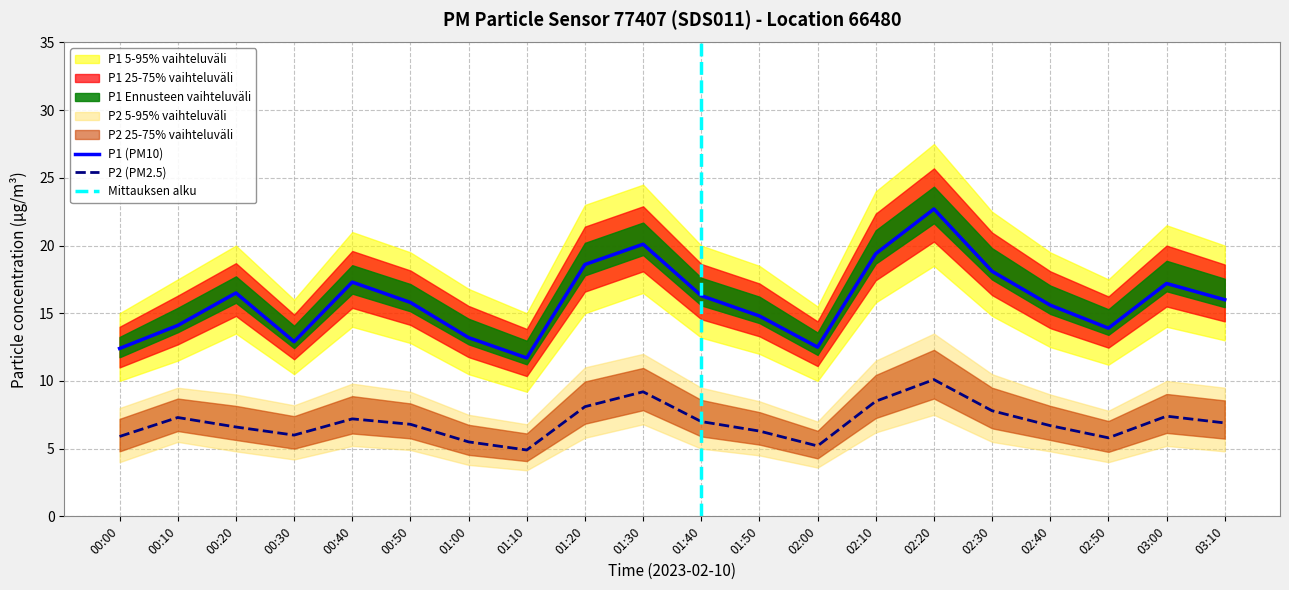

How many values in the P2 series are below 6?

5